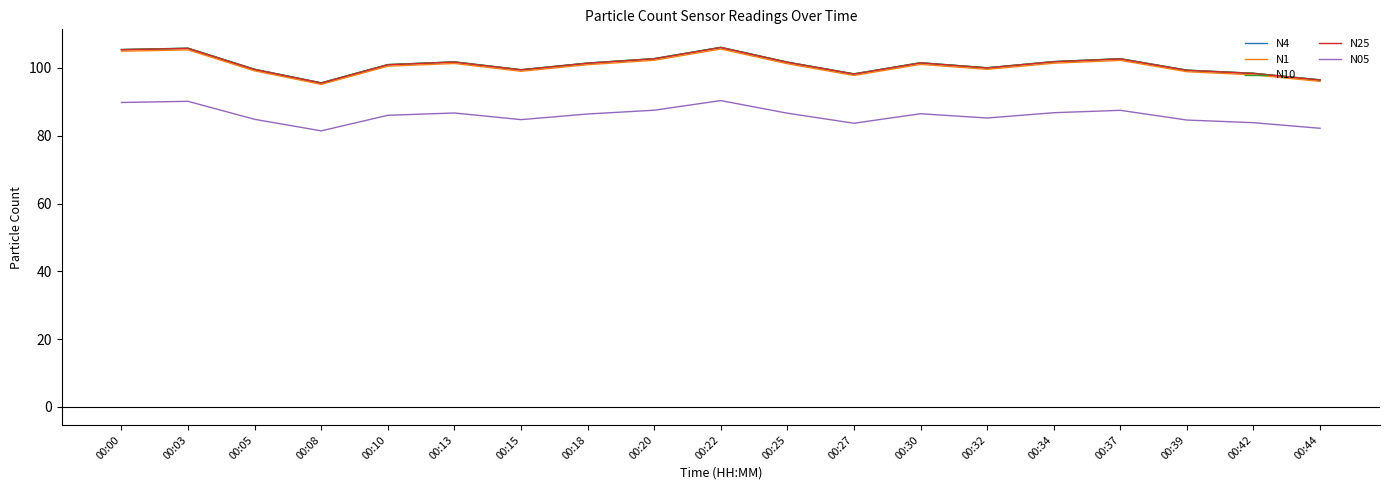

What is the spread (max minus min) of values at 00:08?

14.2